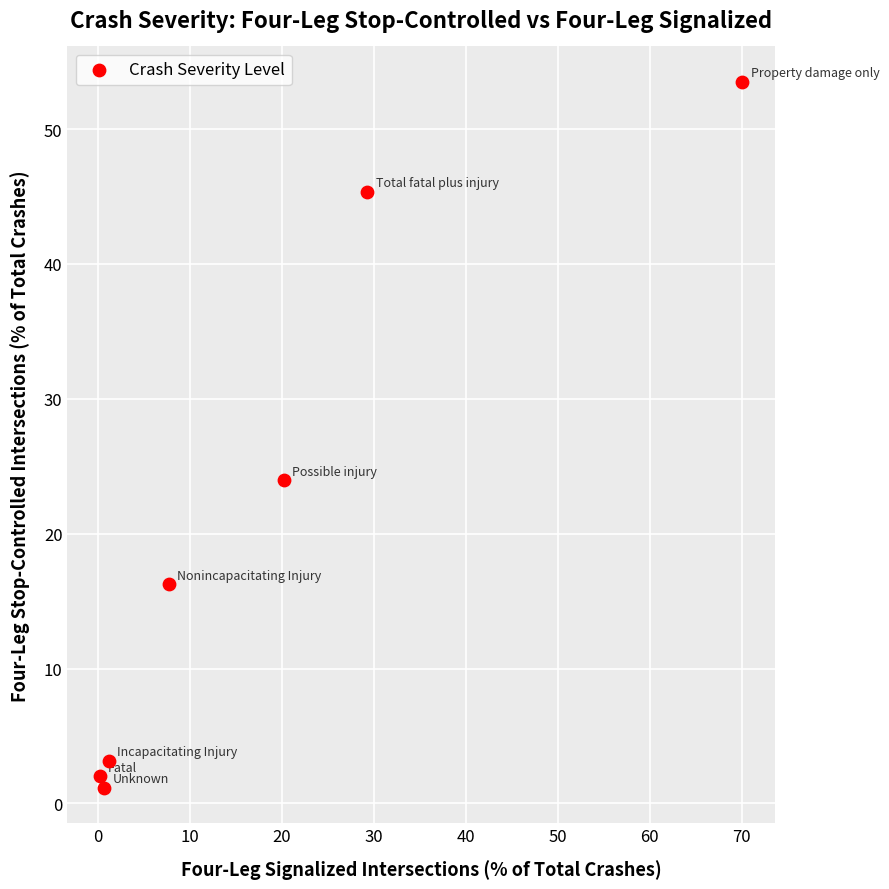

What is the average X value?

18.5